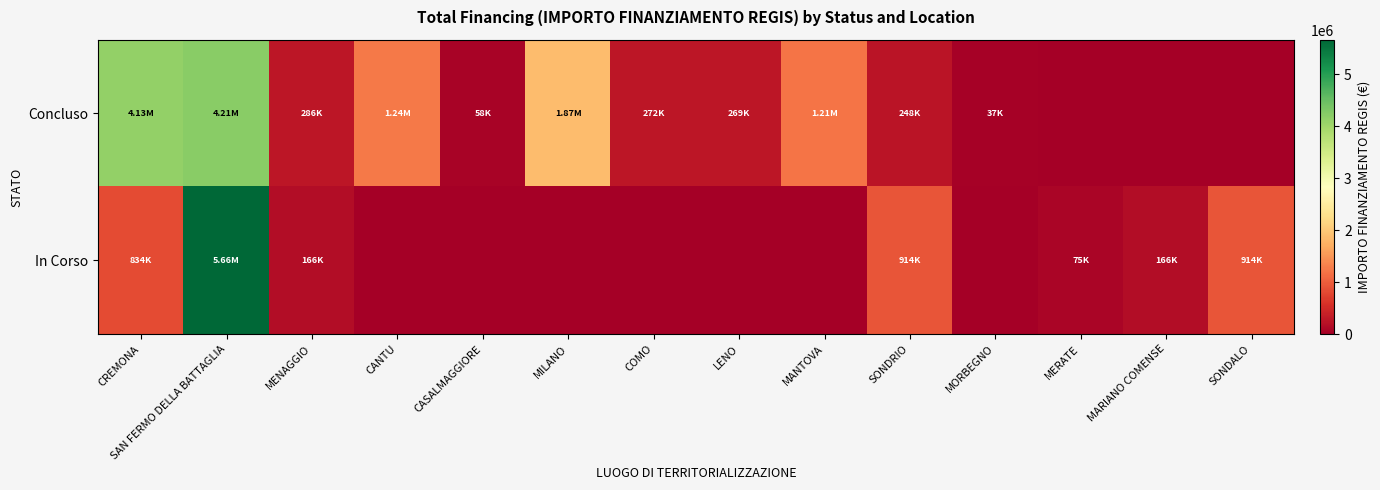

At how many categories does at least one series exceed 935247?

5